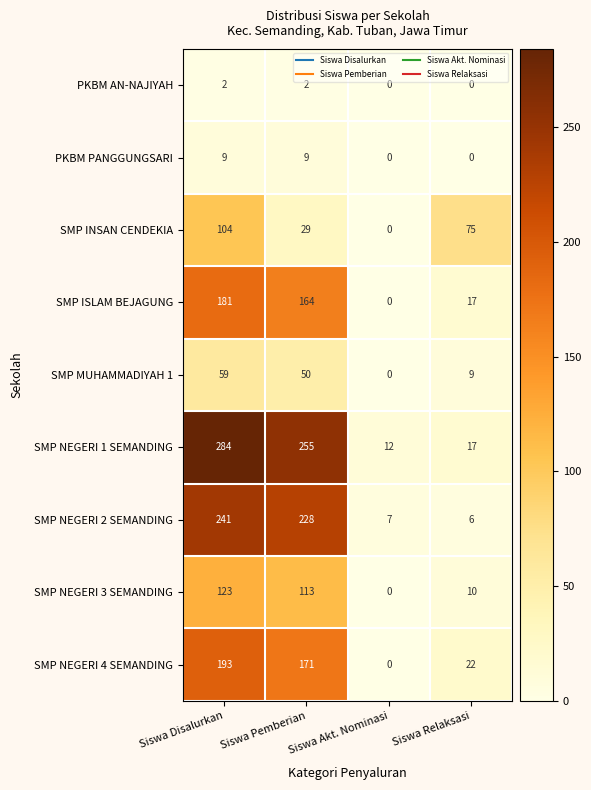

Rank the categories by SMP INSAN CENDEKIA value from highest to lowest.

Siswa Disalurkan, Siswa Relaksasi, Siswa Pemberian, Siswa Akt. Nominasi